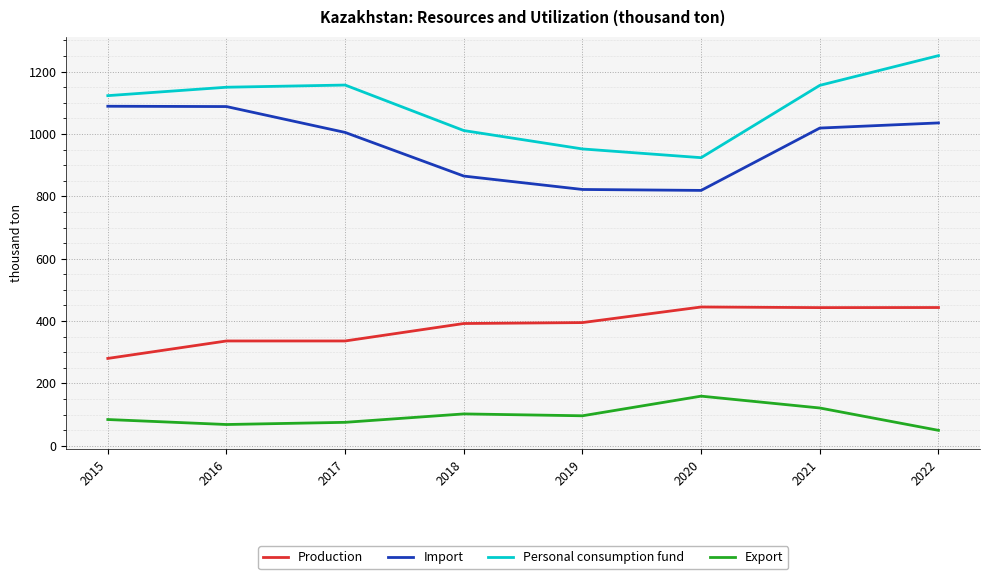

Rank the series at 2022 from lowest to highest value.

Export, Production, Import, Personal consumption fund